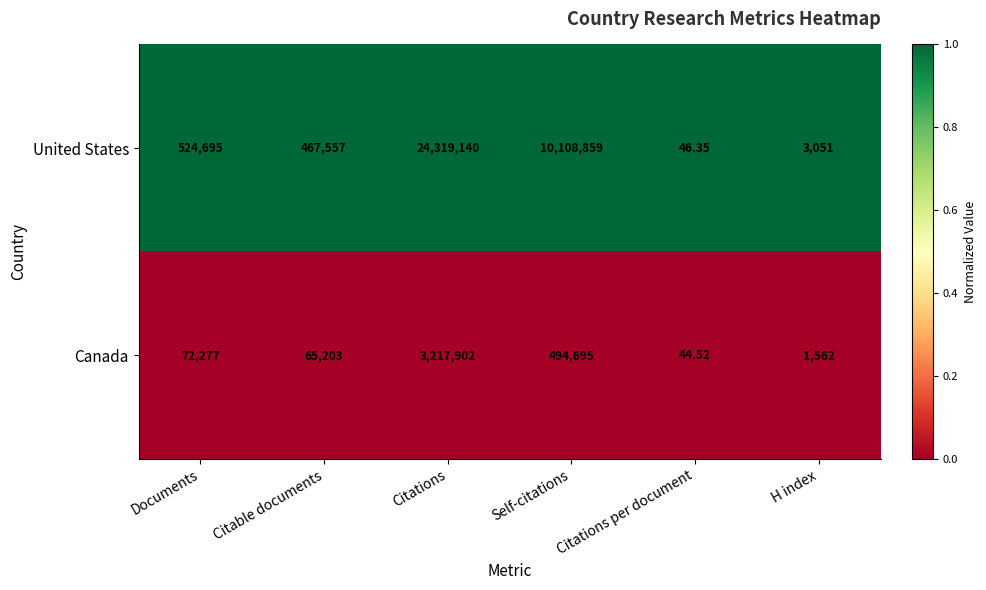

At which category is the sum across all series the highest?

Citations